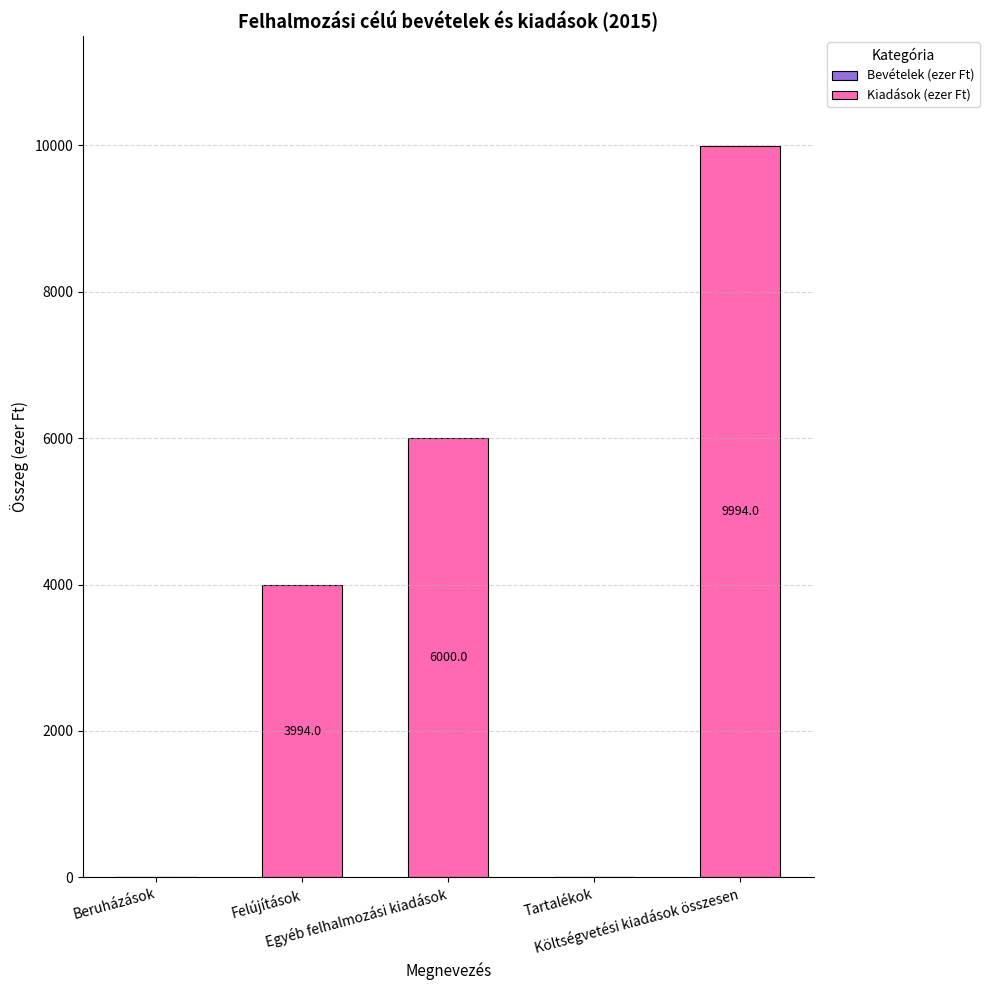

Are the bars grouped side by side (vs. stacked)?

No